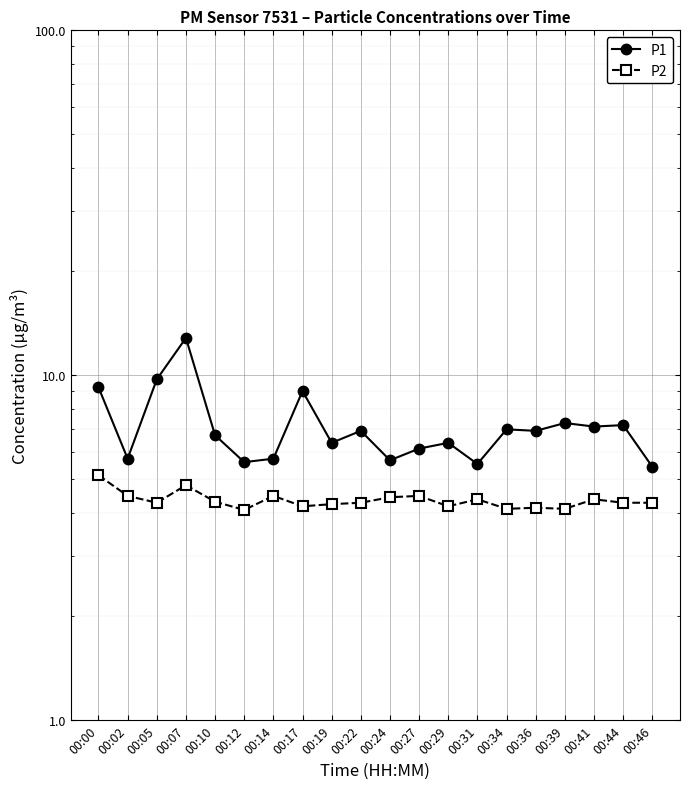

What is the minimum value shown in the chart?

4.1